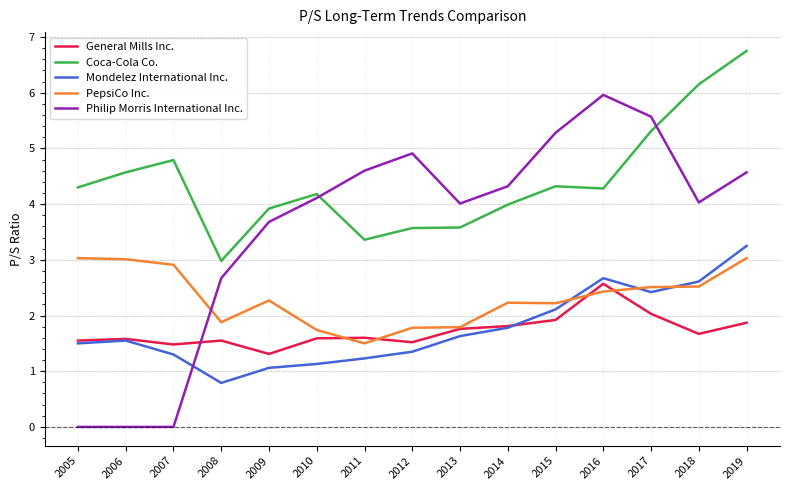

How many lines are shown in the chart?

5